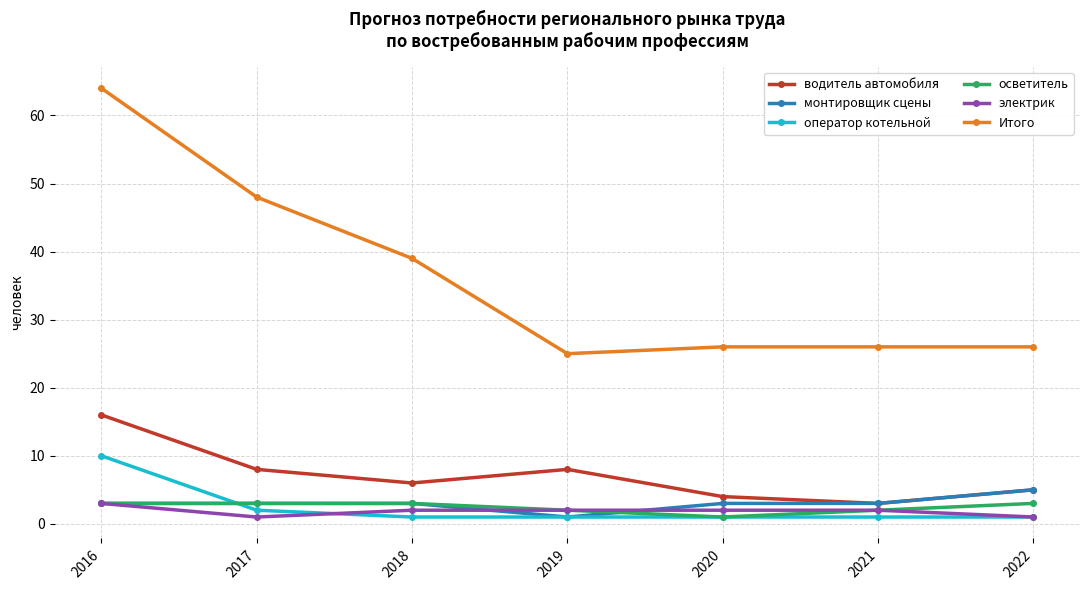

Is the value of Итого at 2018 greater than the value of оператор котельной at 2018?

Yes